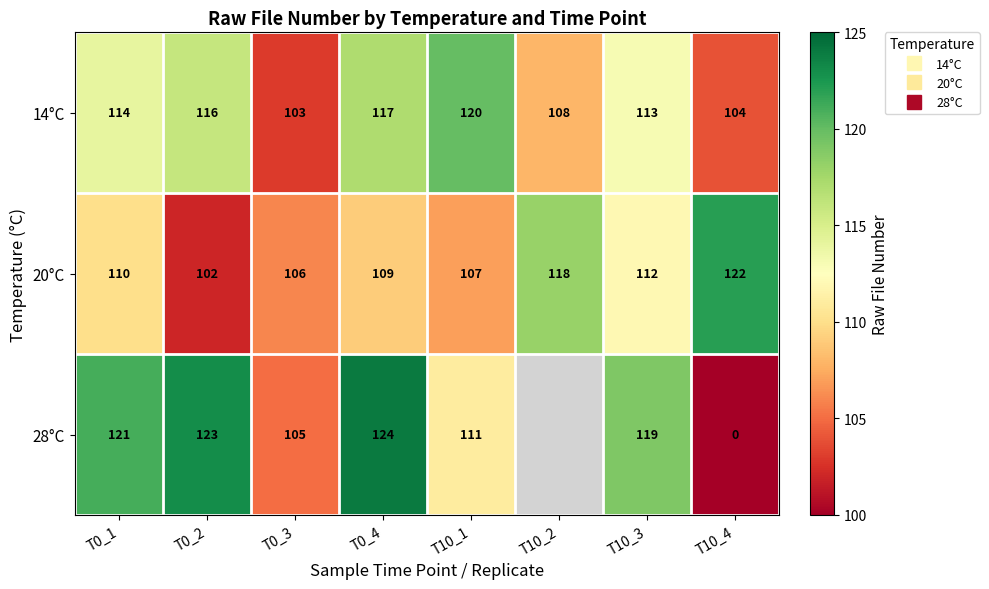

What is the minimum value for 20°C?

102.0